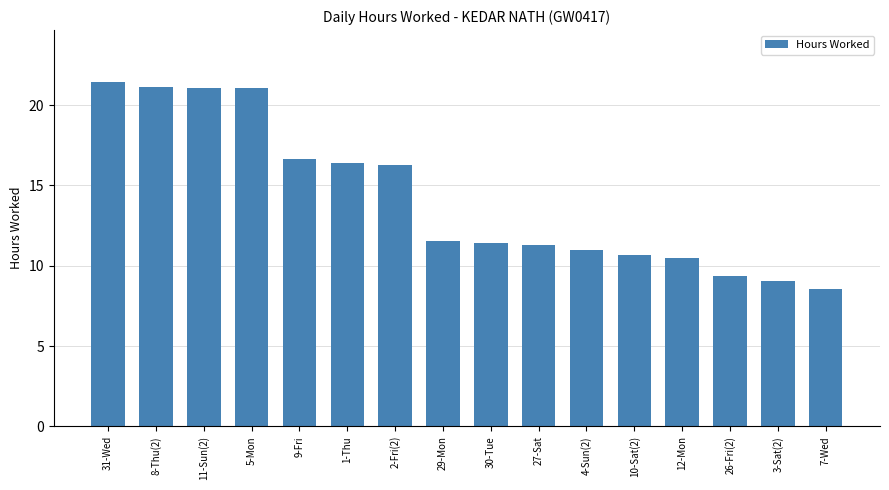

Is it true that the value at 9-Fri is 28.8?

False